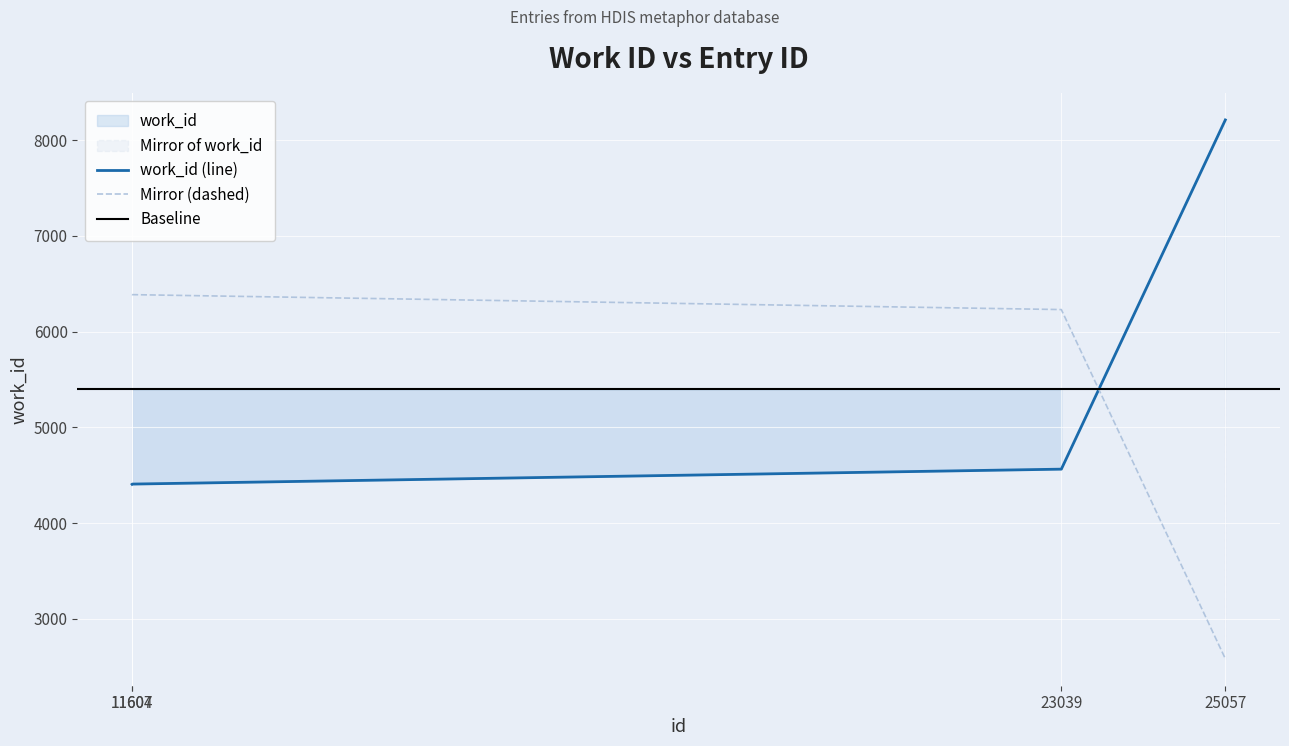

Approximately how many times larger is the value at 25057 compared to 11604?

1.9